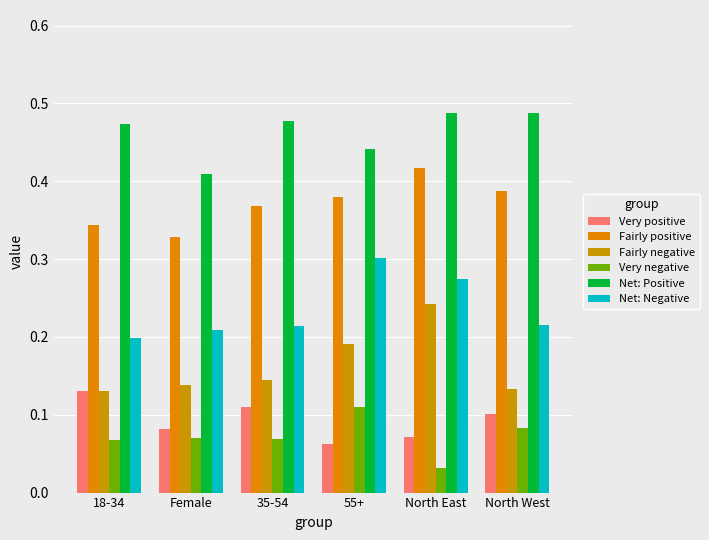

What is the difference between the highest and lowest values at 55+?

0.4